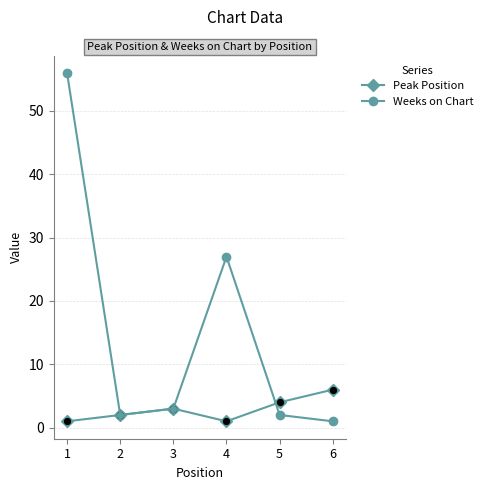

What is the total value across all series at 2?

4